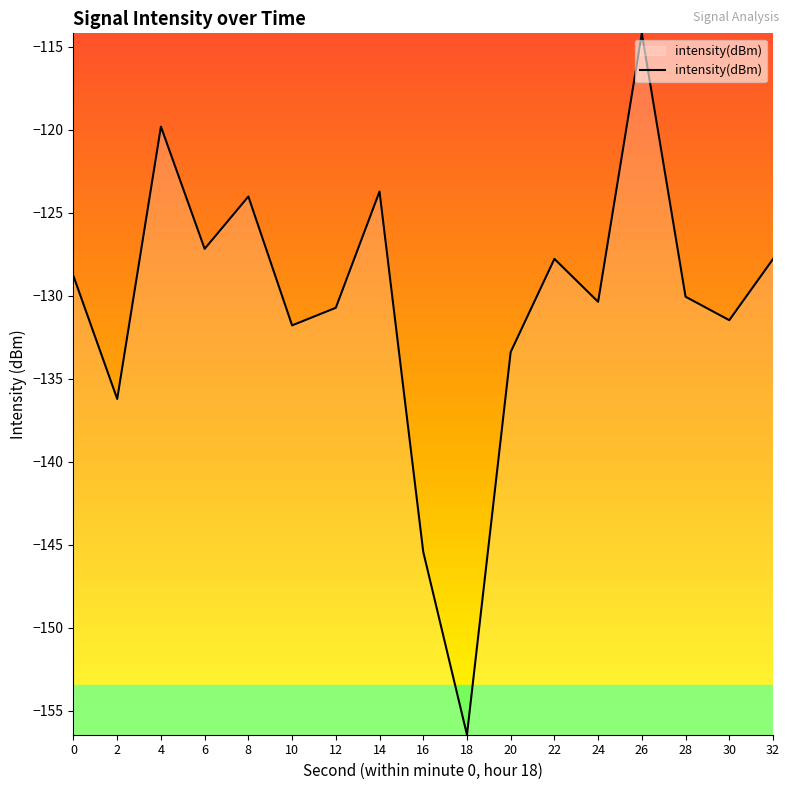

Is it true that the value at 10 is -86.4?

False